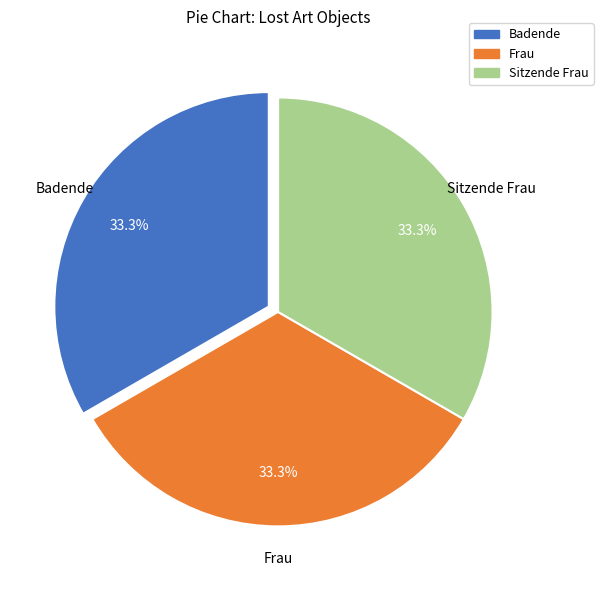

What percentage is the Badende slice, to the nearest percent?

33%